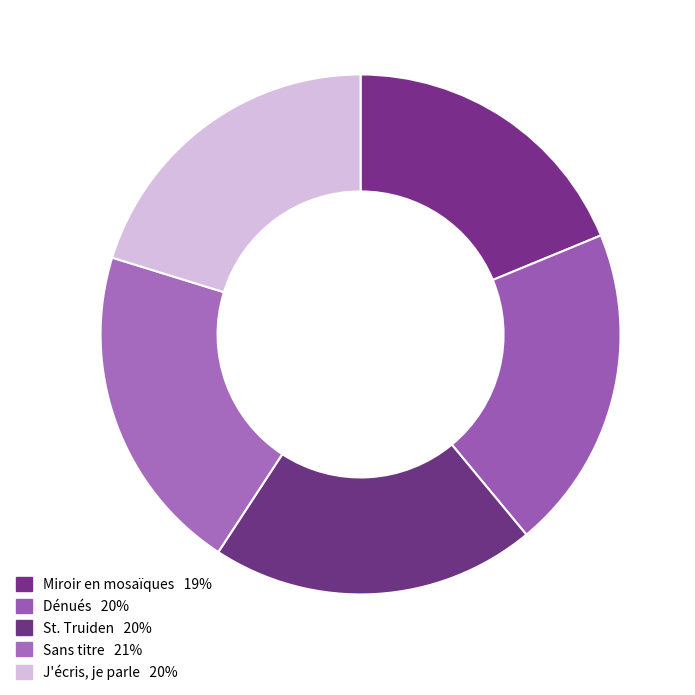

Does any single category account for the majority?

No